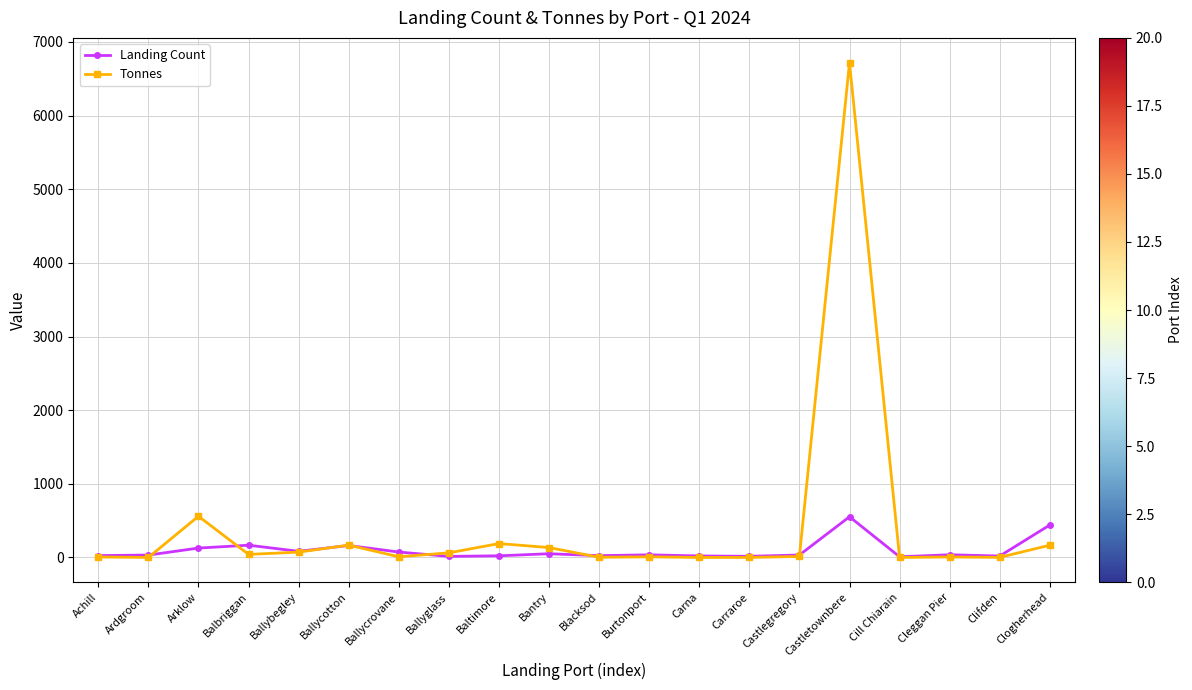

How many values in the Tonnes series are below 14?

10